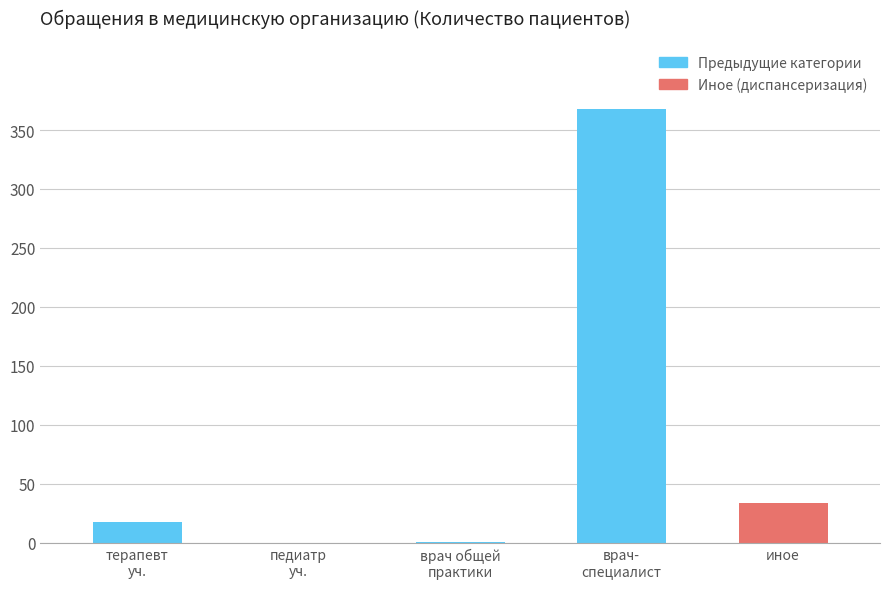

Where is the data nearest to the value 184?

иное